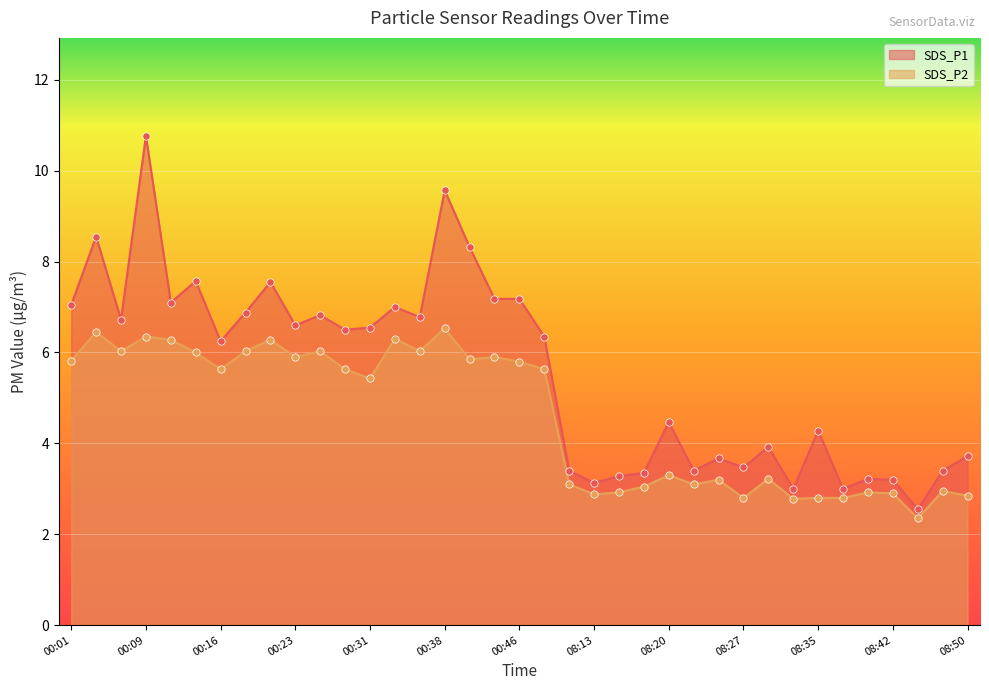

Is the value of SDS_P1 at 00:18 greater than the value of SDS_P2 at 00:23?

Yes